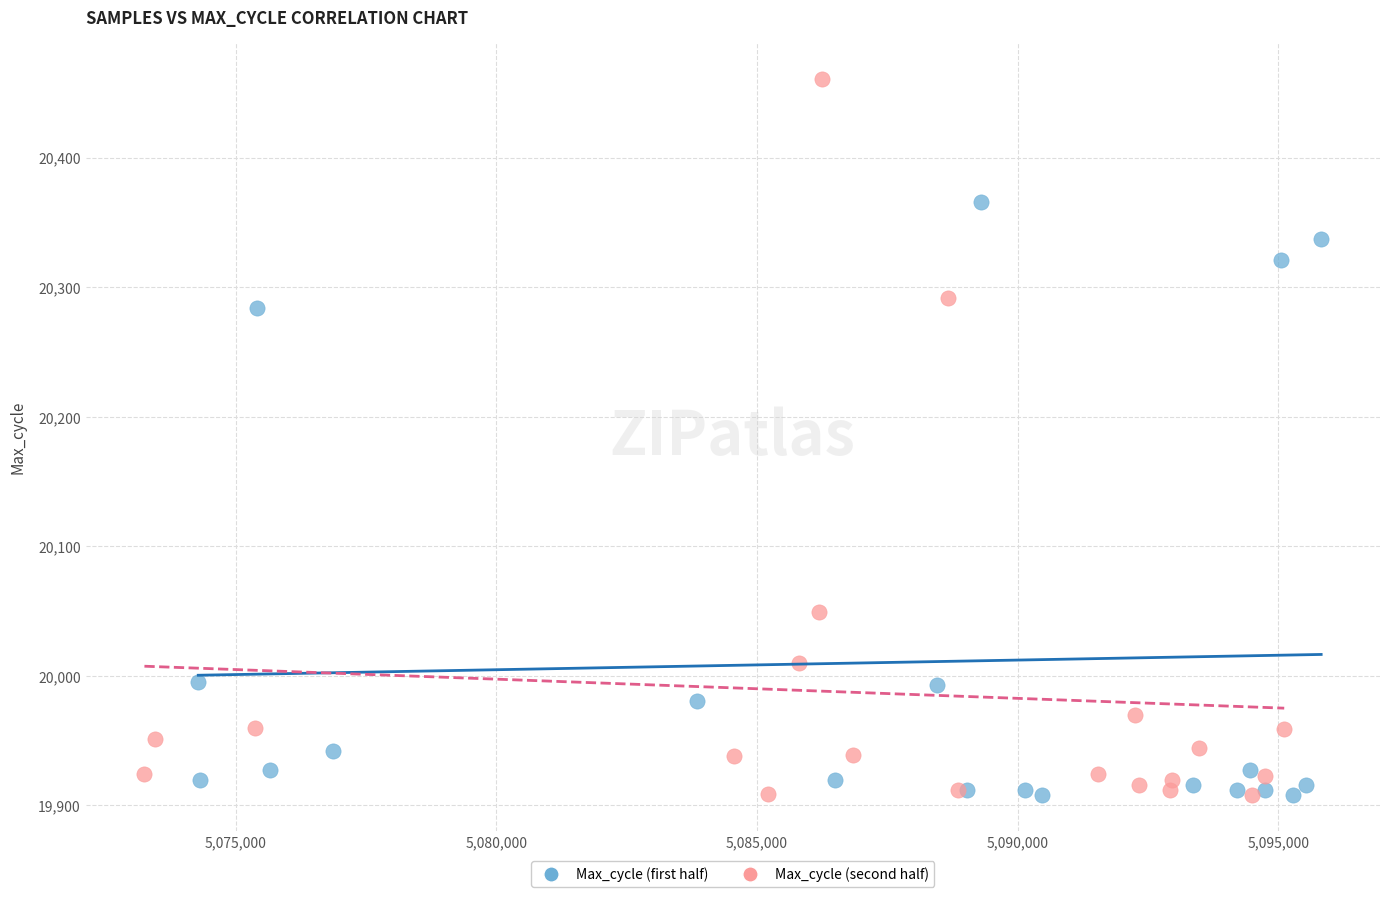

Which series reaches the maximum Y coordinate?

Max_cycle (second half)